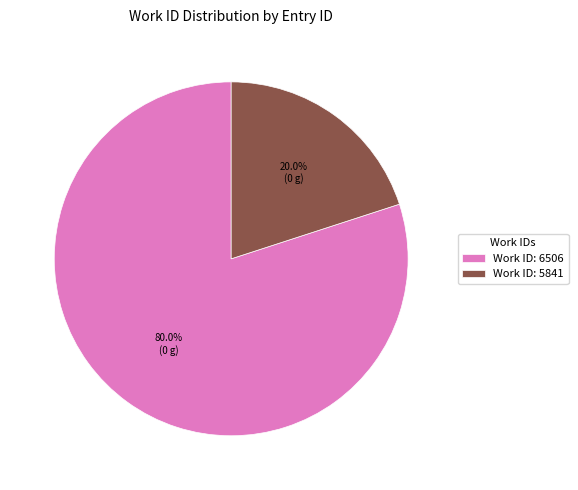

Is Work ID: 6506 the majority of the pie?

Yes